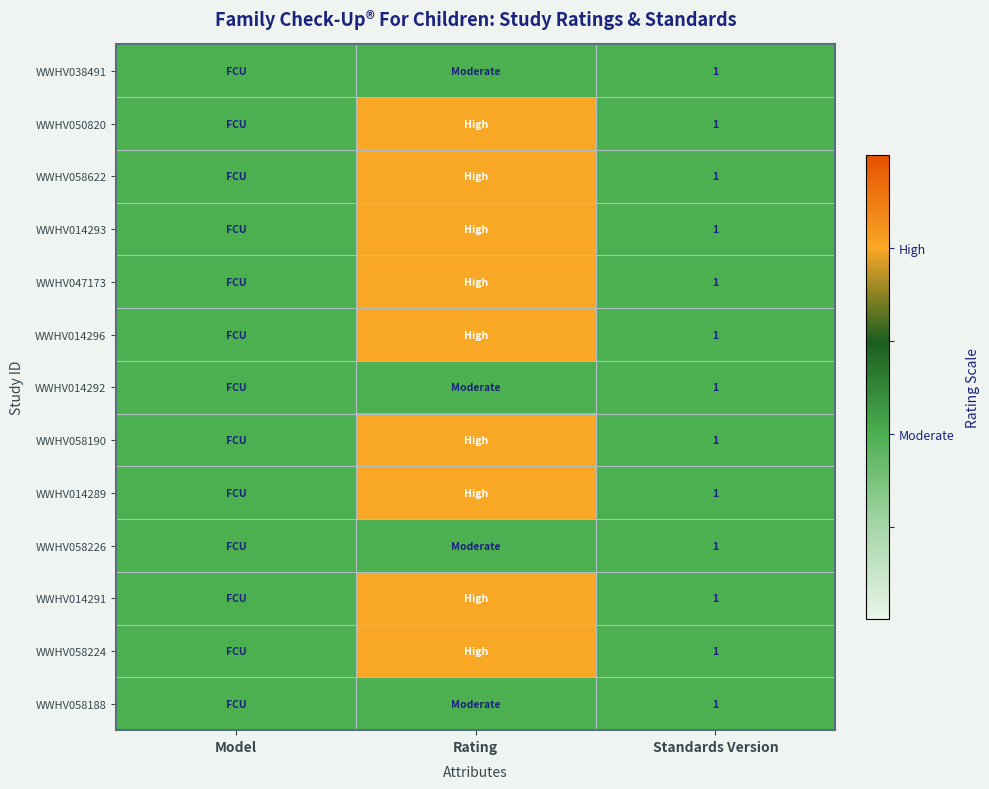

Which label corresponds to the smallest value in the chart?

Model